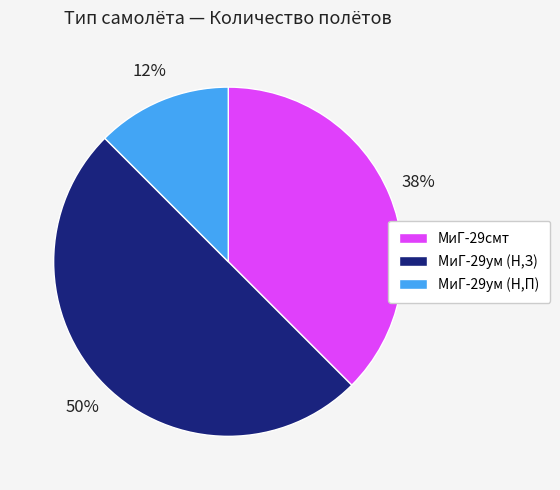

Count the number of slices in the pie.

3